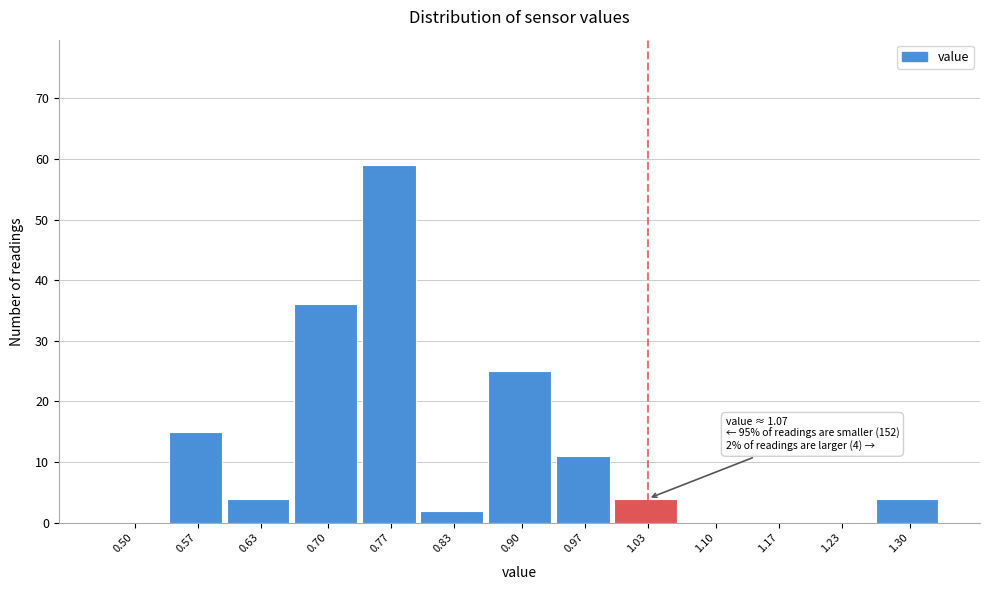

Reading left to right, transcribe all the data shown in this chart.

0.50=0	0.57=15	0.63=4	0.70=36	0.77=59	0.83=2	0.90=25	0.97=11	1.03=4	1.10=0	1.17=0	1.23=0	1.30=4